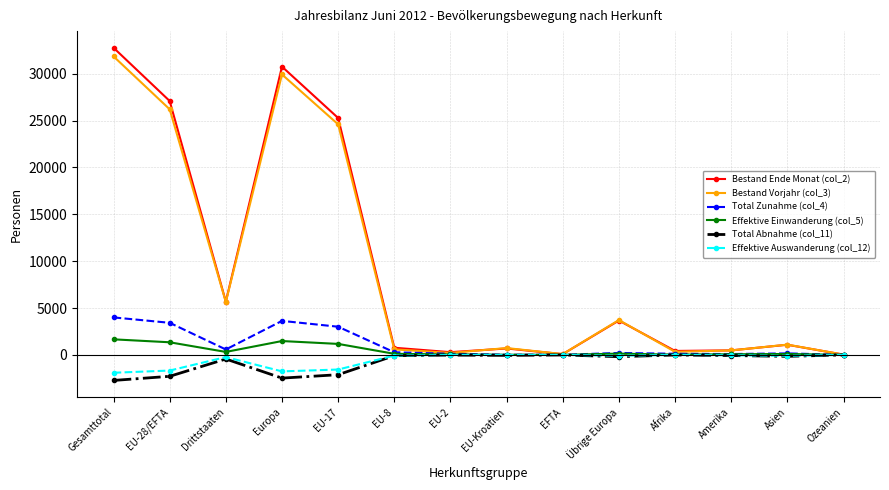

Which series has the widest spread of values?

Bestand Ende Monat (col_2)